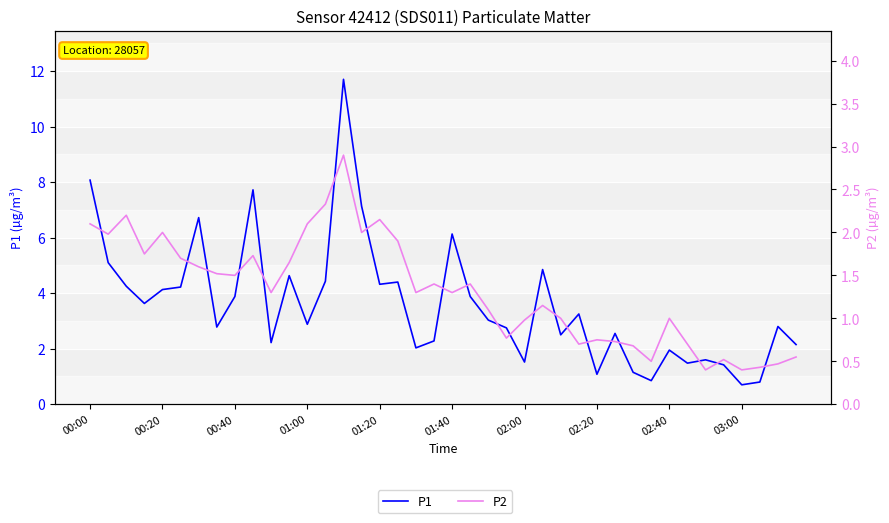

The value of P2 at 02:00 is 2.4. True or false?

False